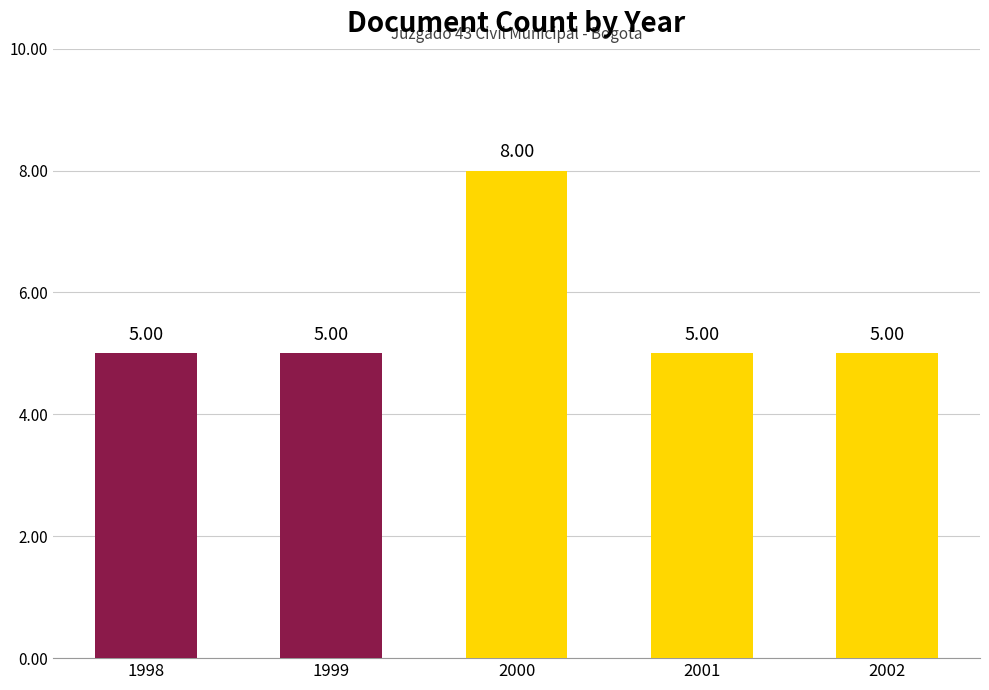

Between 1999 and 2000, which is larger?

2000